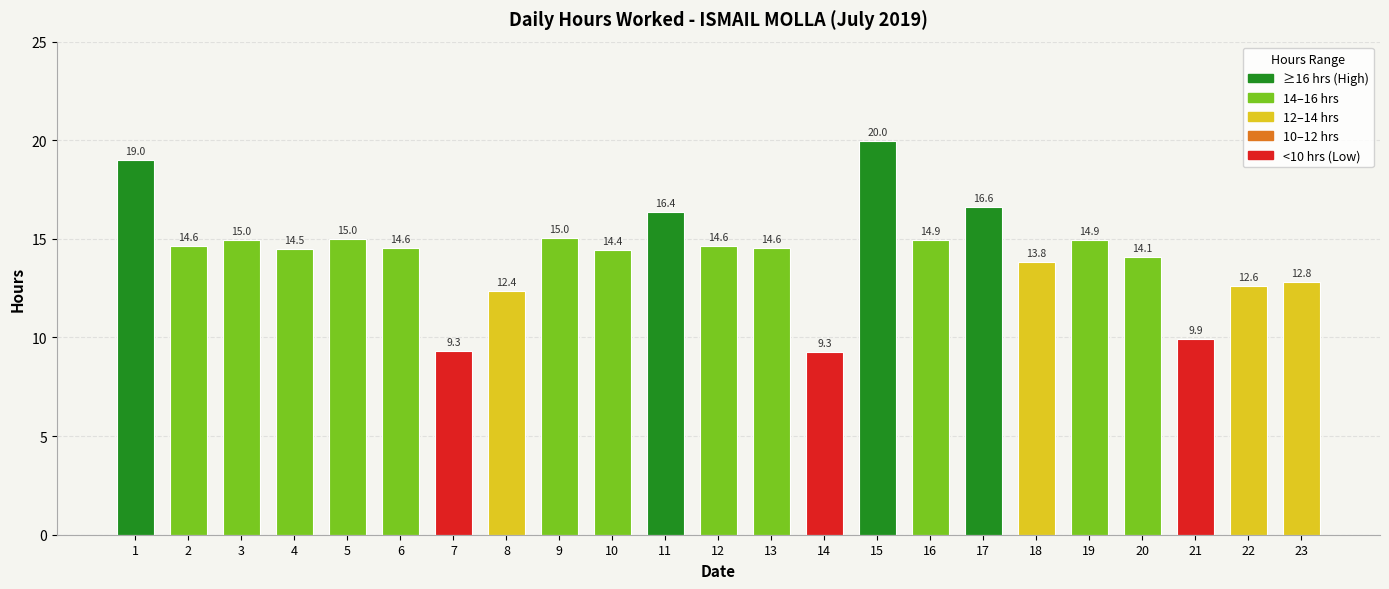

How many bars are there in total?

23